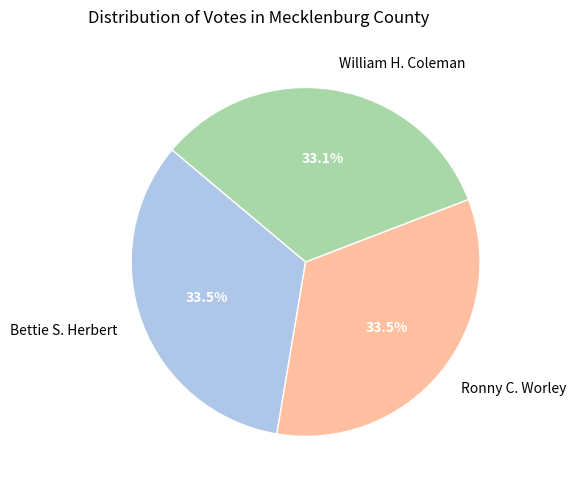

What is the total percentage of Bettie S. Herbert and William H. Coleman?

66.5%